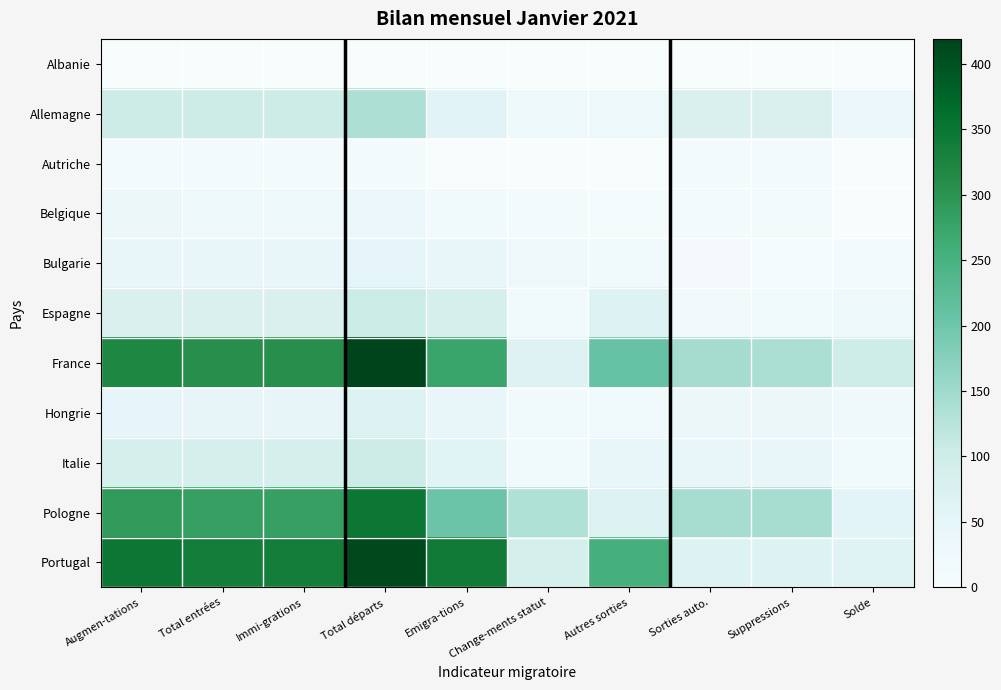

Which series has the widest spread of values?

France